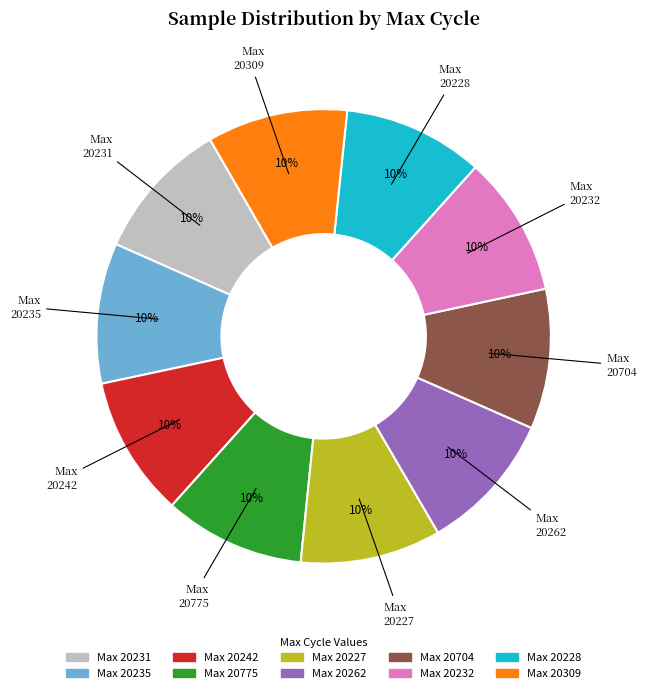

Count the number of slices in the pie.

10